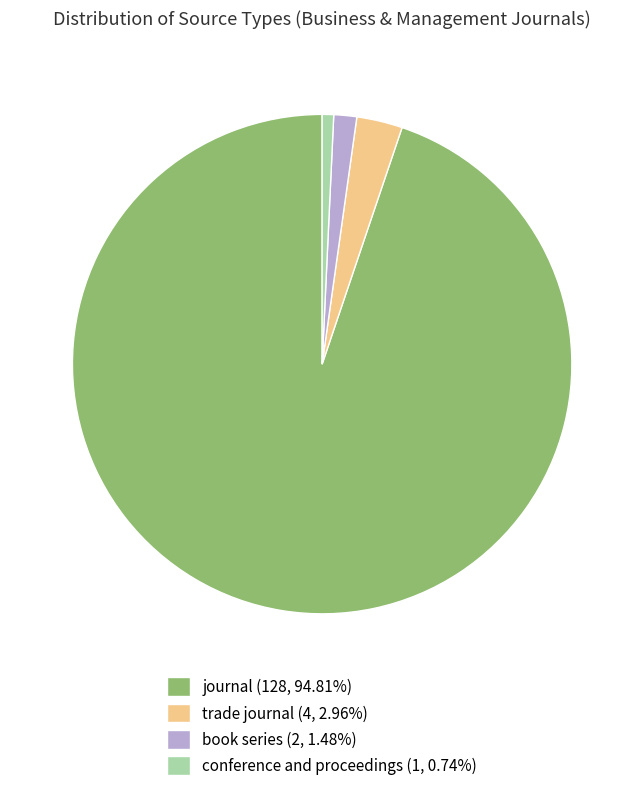

Is there a majority slice in this chart?

Yes